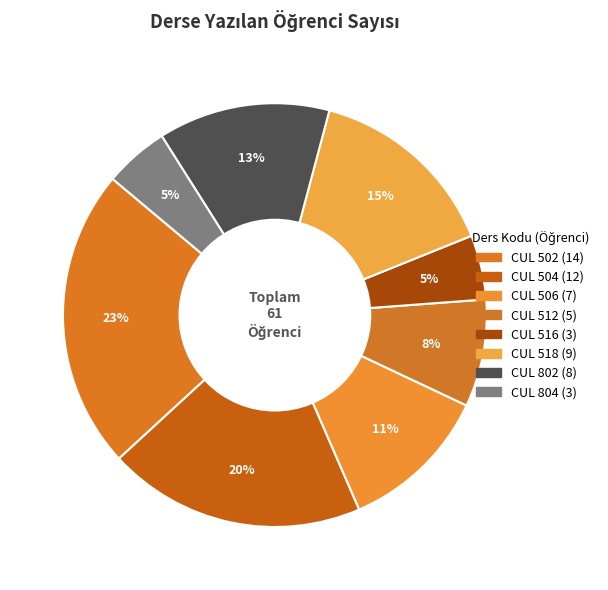

To the nearest percent, what is the average slice percentage?

12%